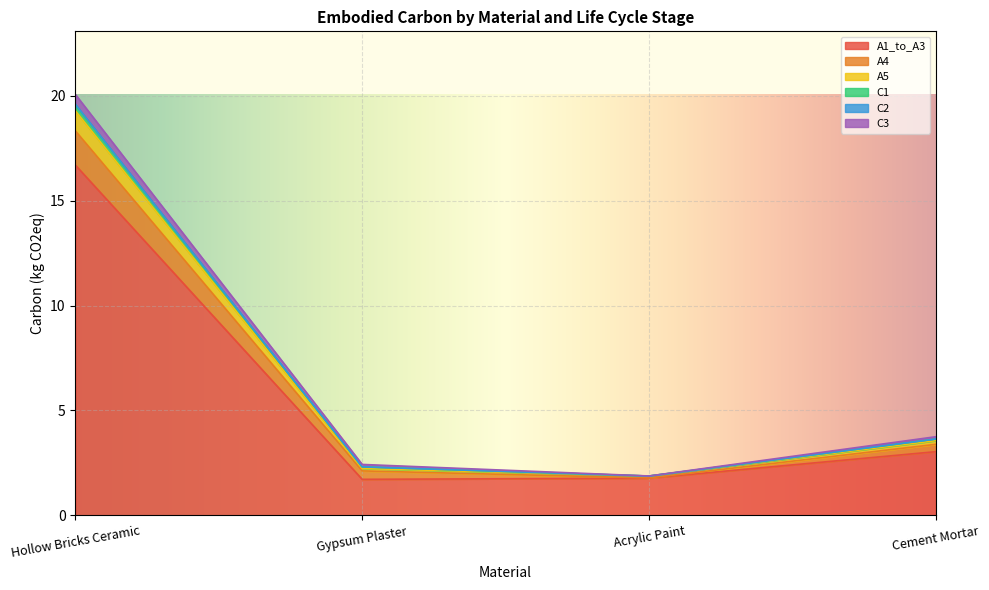

What is the total value across all series at Cement_Mortar?

3.7